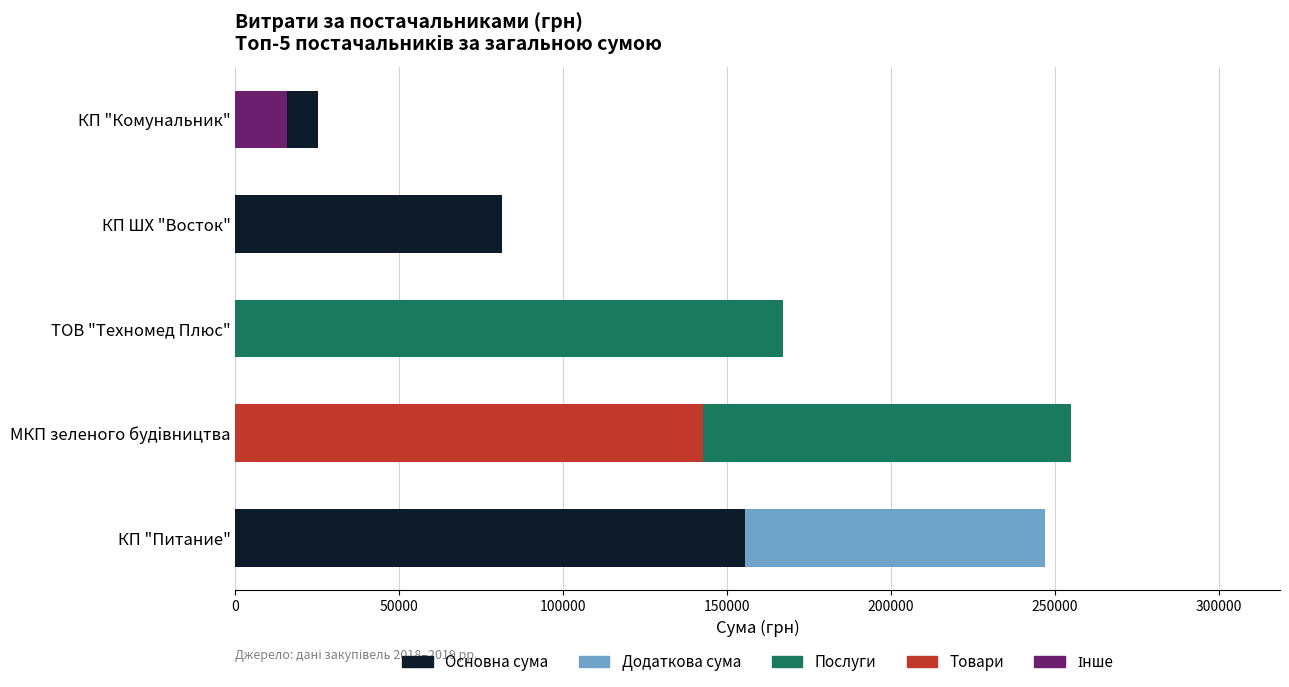

Count the number of categories in the chart.

5